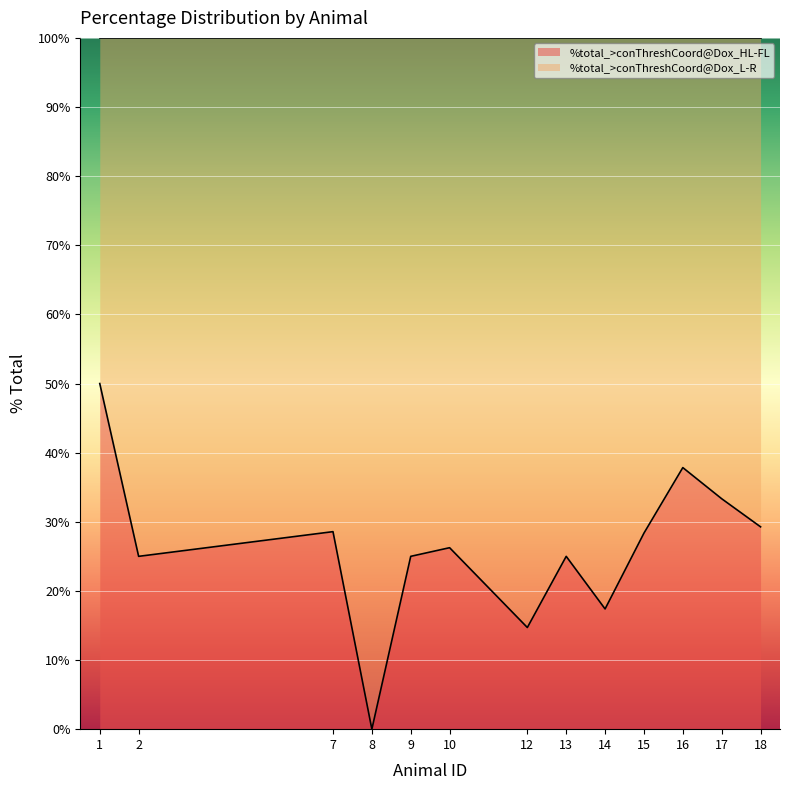

Is it true that the value at 14 is 17.4?

True